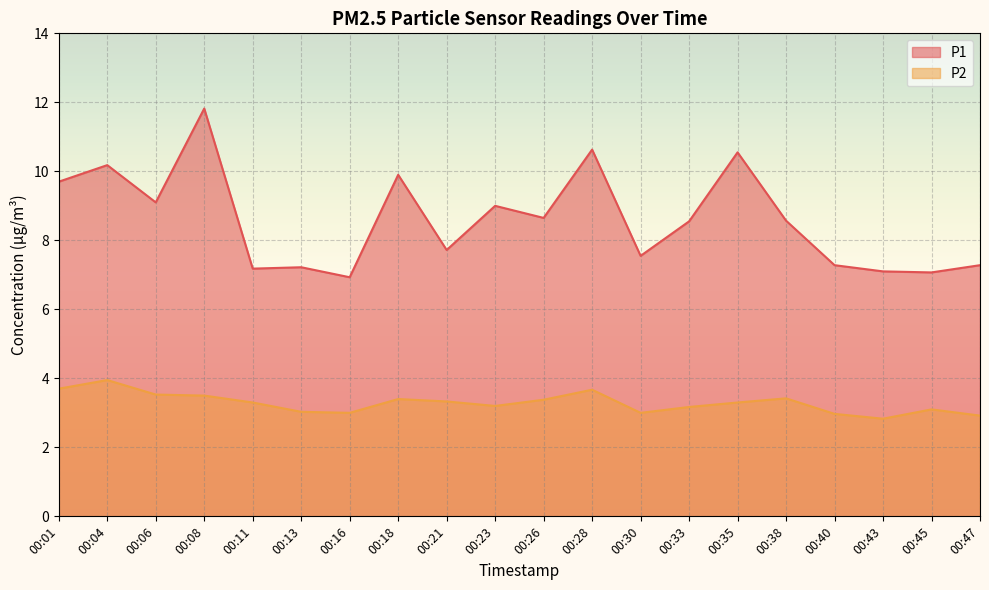

What is the spread (max minus min) of values at 00:16?

3.9